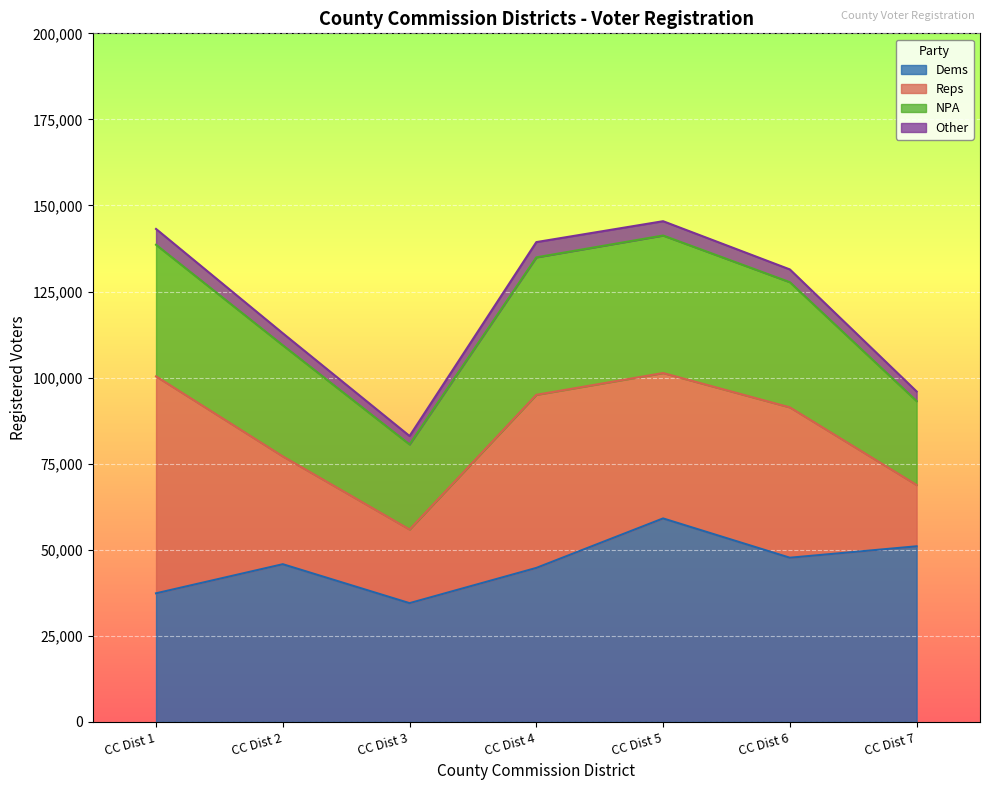

What is the sum of the Reps values at CC Dist 5 and CC Dist 7?

60034